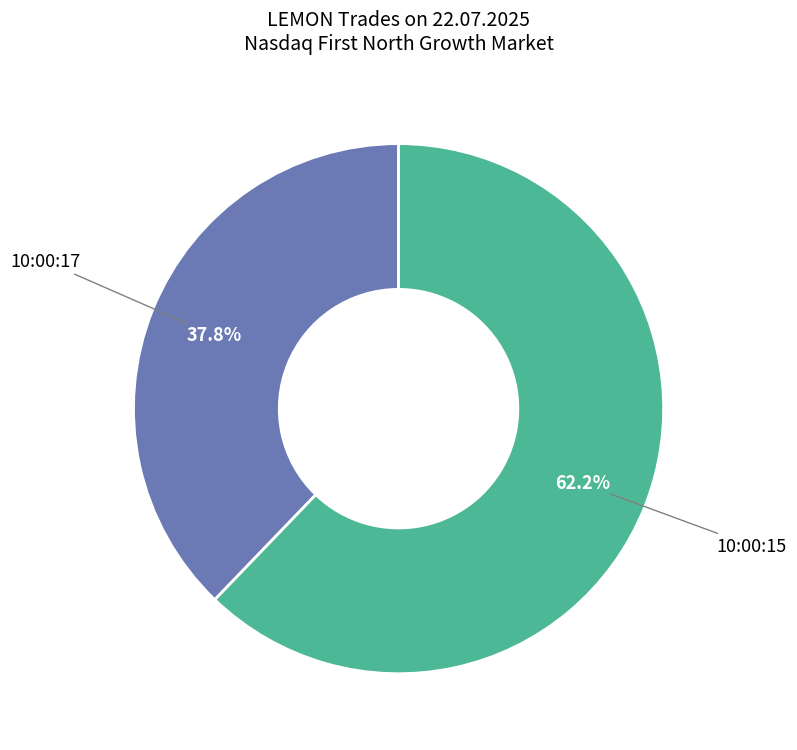

Does 10:00:17 account for over 50% of the chart?

No